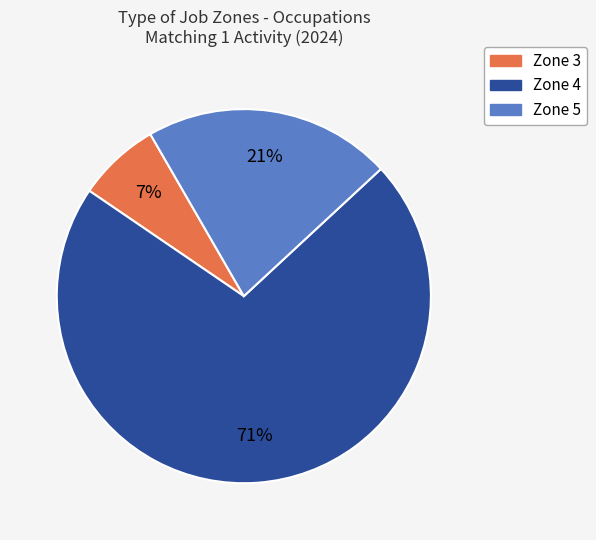

Is there any slice that represents more than half of the pie?

Yes